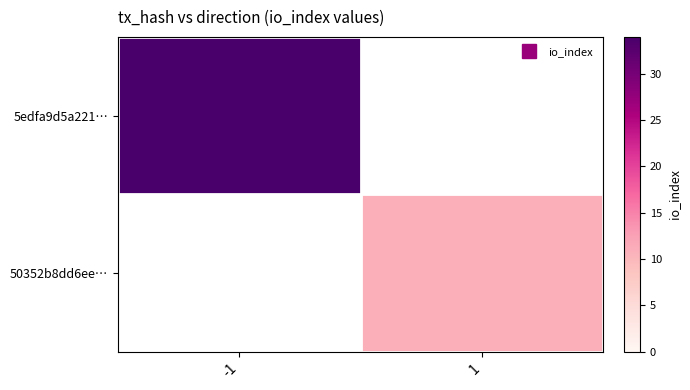

Which series changed the most between -1 and 1?

5edfa9d5a221…